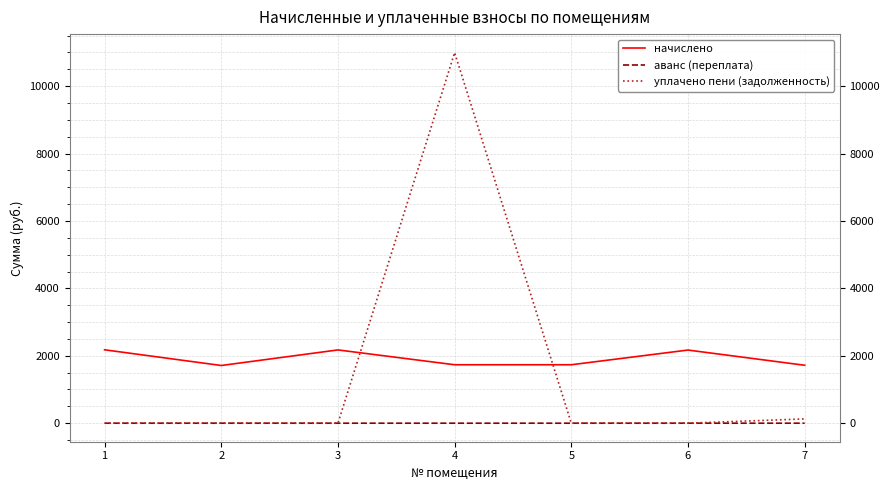

What is the total value across all series at 4?

12729.6